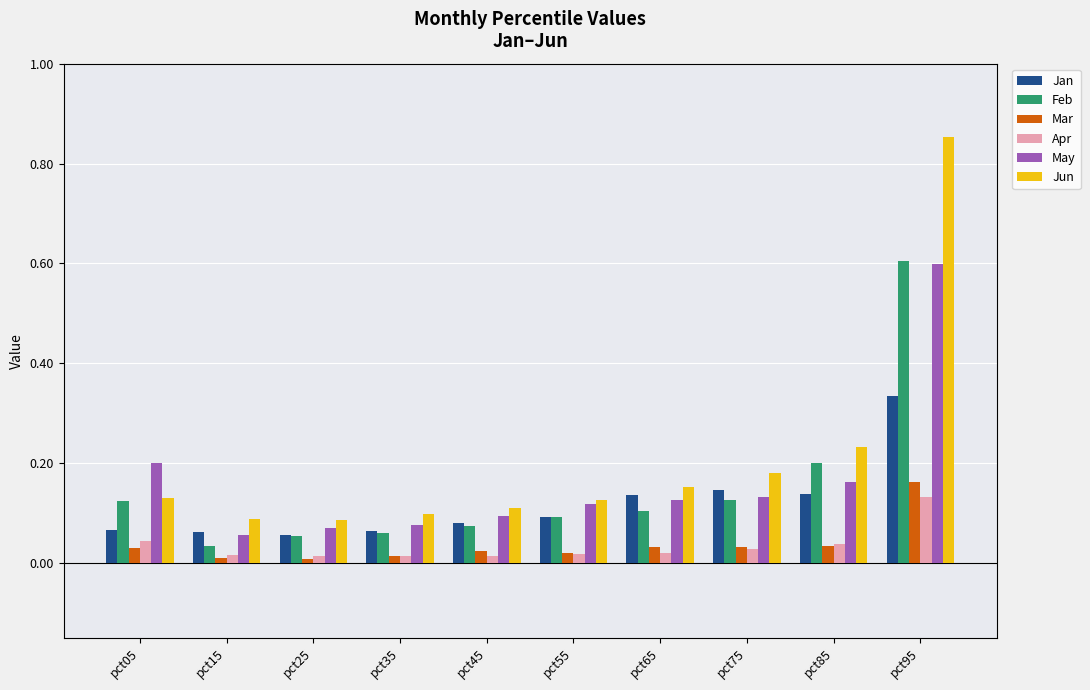

Count the Jan values in the range 0 to 1.

10